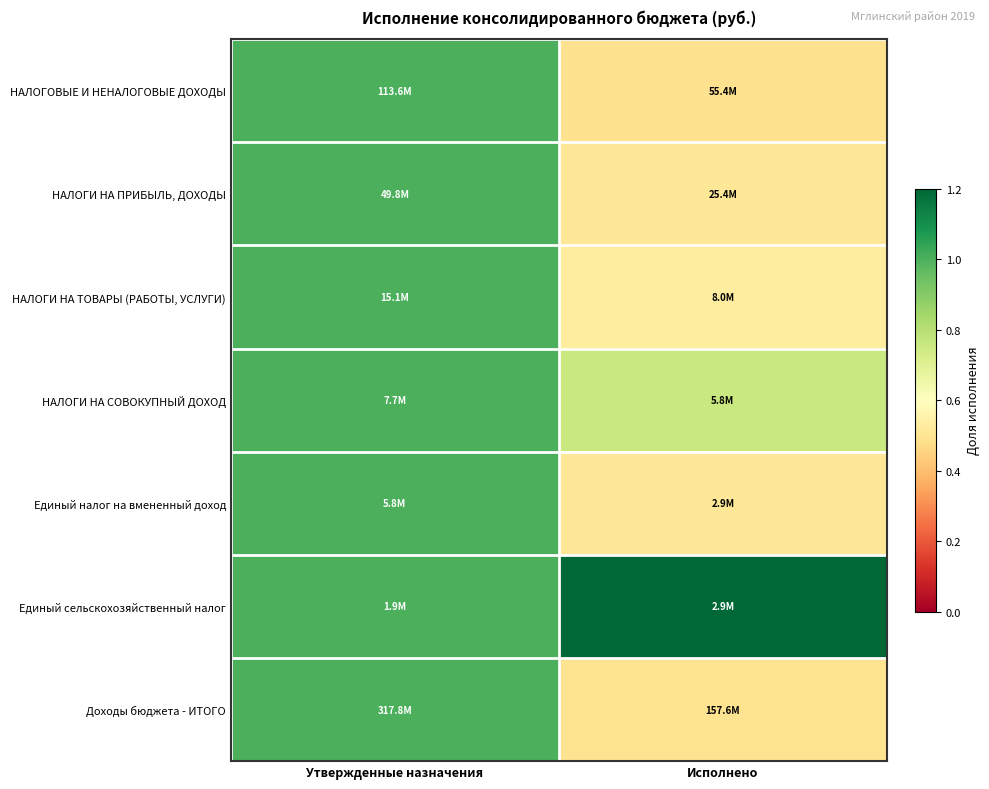

How many data points does each series have?

2